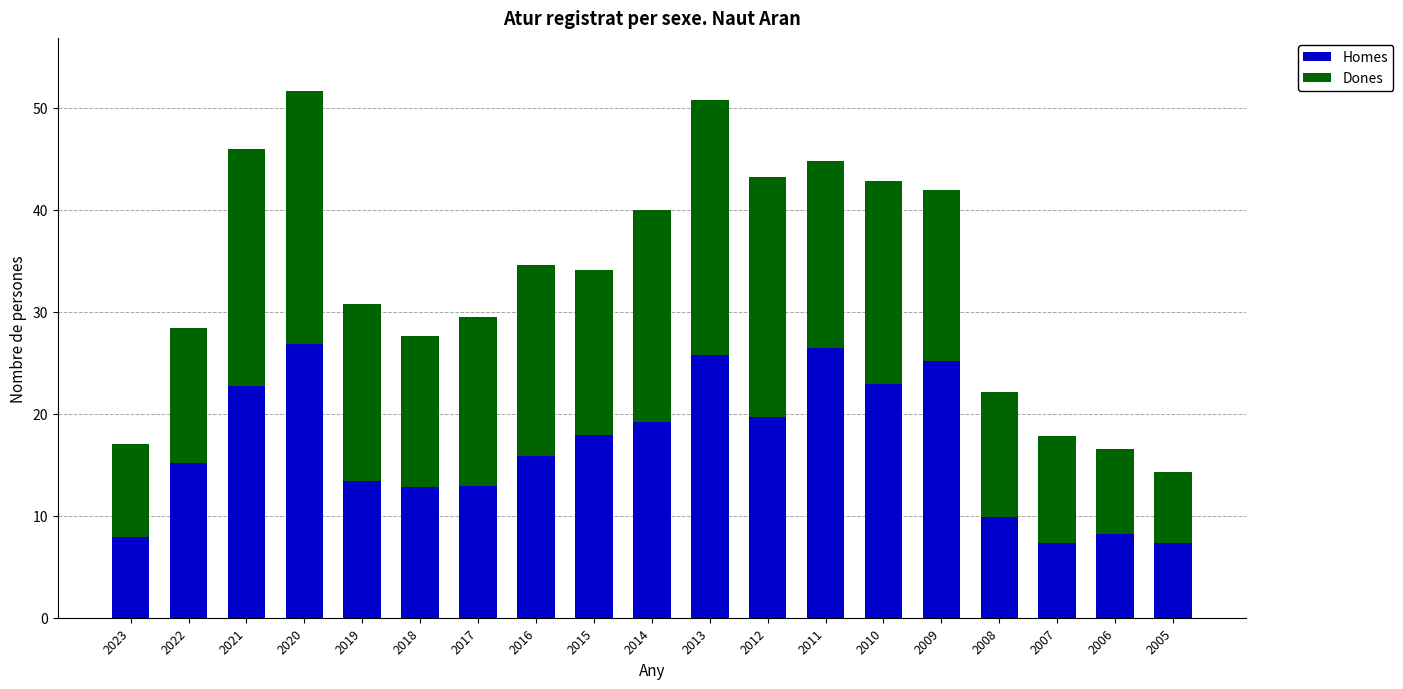

True or false: Homes has a value of 9.9 at 2008.

True